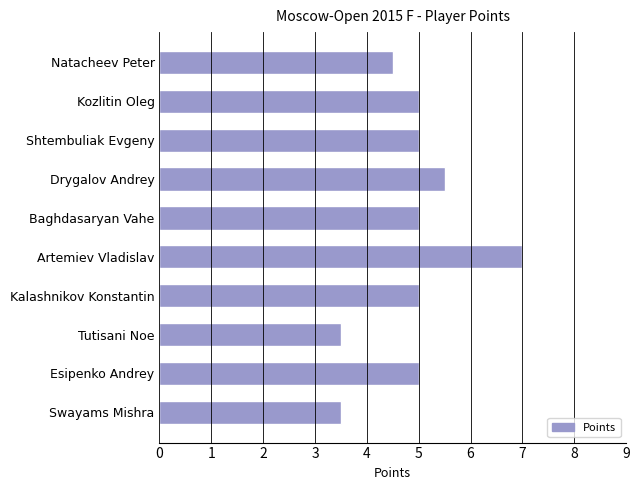

How many data points does each series have?

10